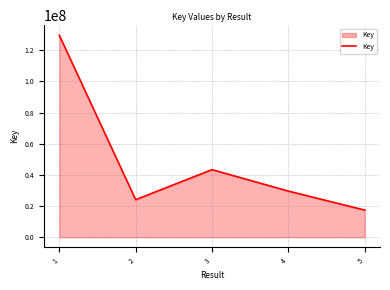

True or false: the data shows 29587088 at 4.

True